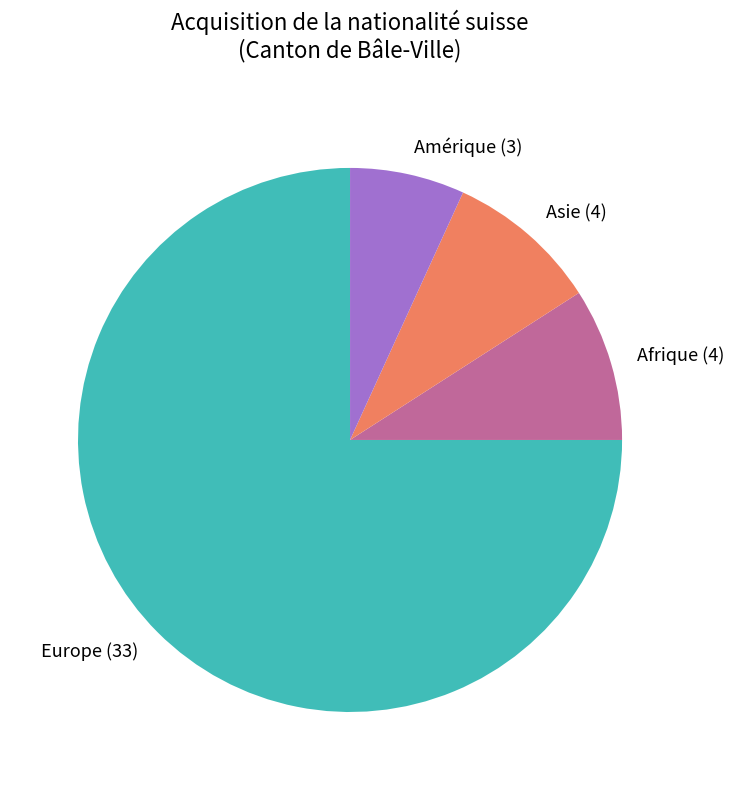

Which slice represents more than half of the pie?

Europe